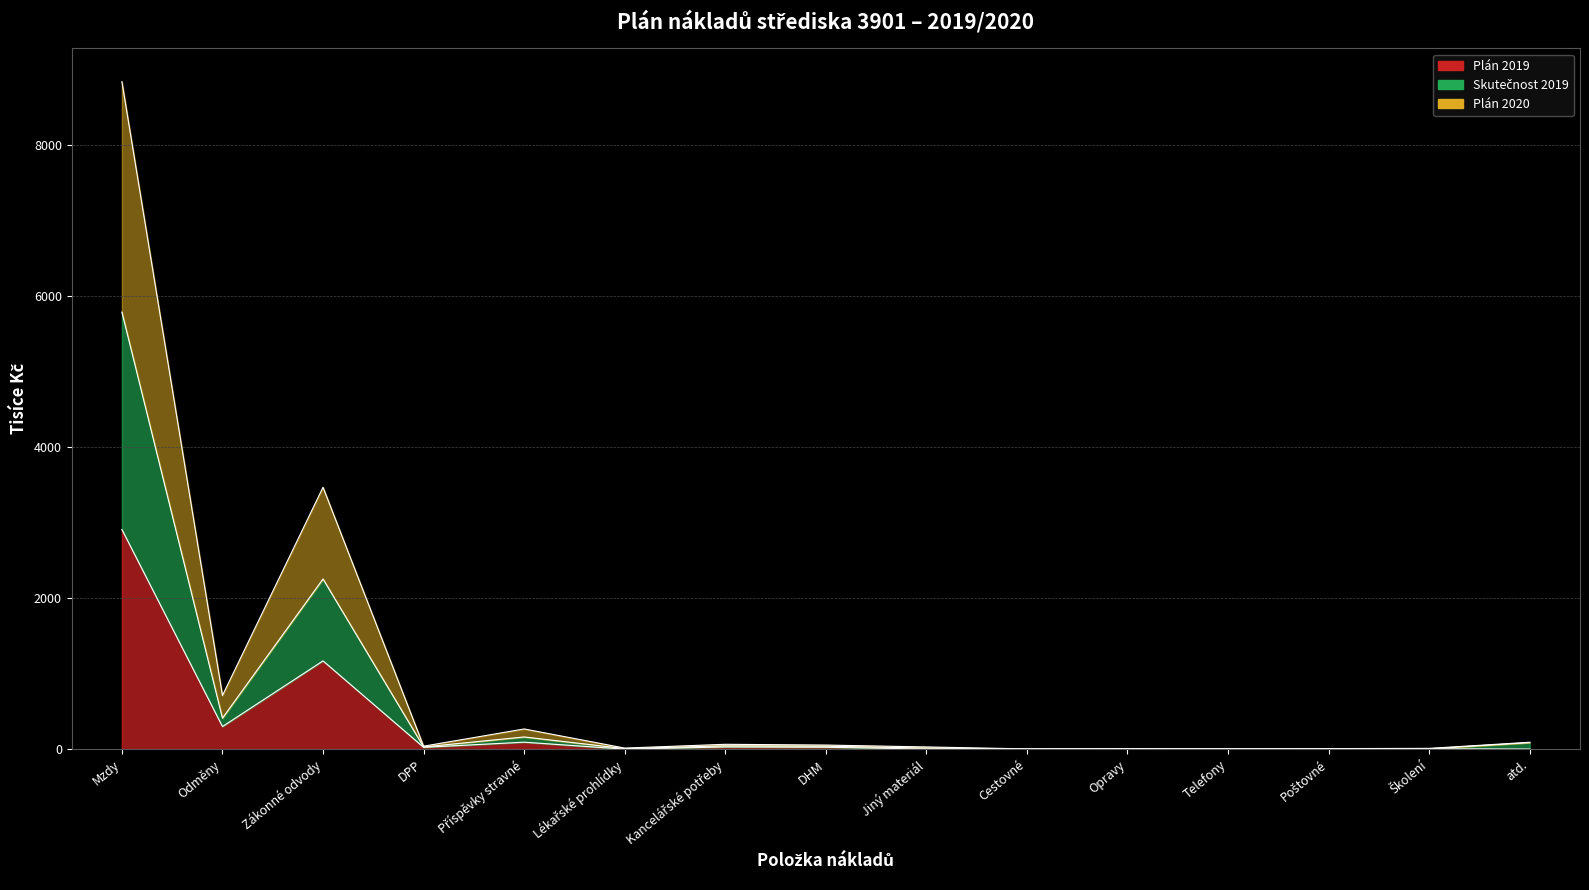

Reading left to right, what are all the values shown in this chart?

Plán 2019: 2908	300	1169	25	93	1	30	26	2	2	5	3	3	6	2
Skutečnost 2019: 5785	411	2253	30	162	8	45	40	15	2	5	4	5	6	87
Plán 2020: 8835	711	3467	40	268	15	65	55	30	4	8	5	8	11	92